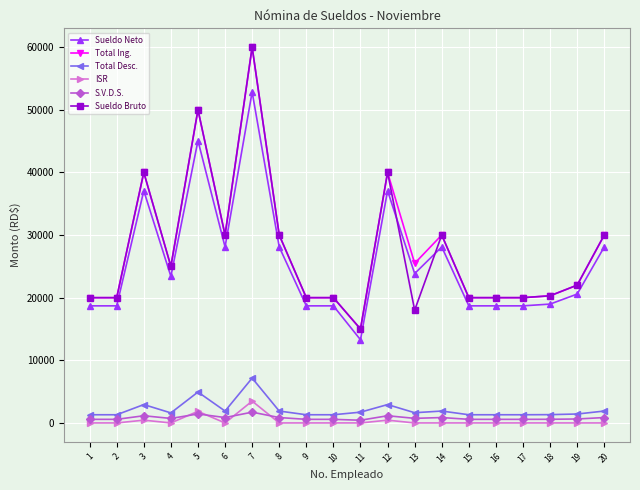

True or false: Sueldo Neto and Total Ing. intersect in this chart.

False